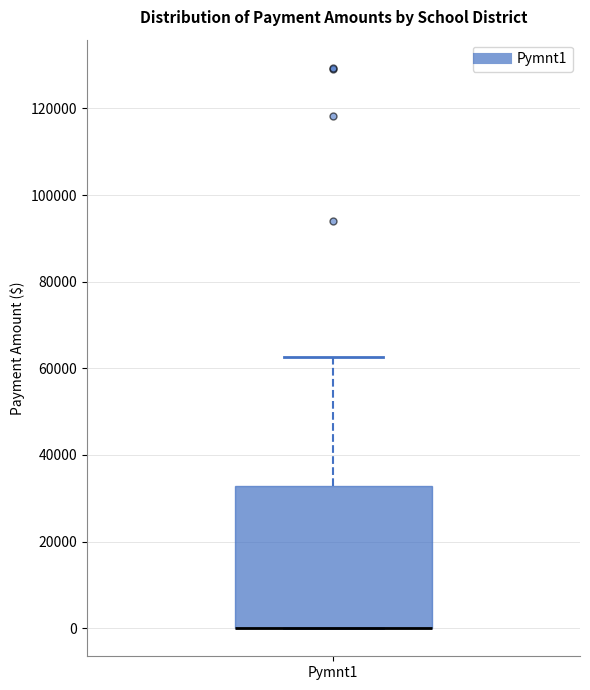

Read this box plot against the y-axis: the position of the median line, the range covered by the box, and the ends of both whiskers. The values are not printed on the chart, so give them approximately, as read against the axis.

median 0 (drawn on the box's lower edge), box 0 to 32000, whiskers 0 to 62000